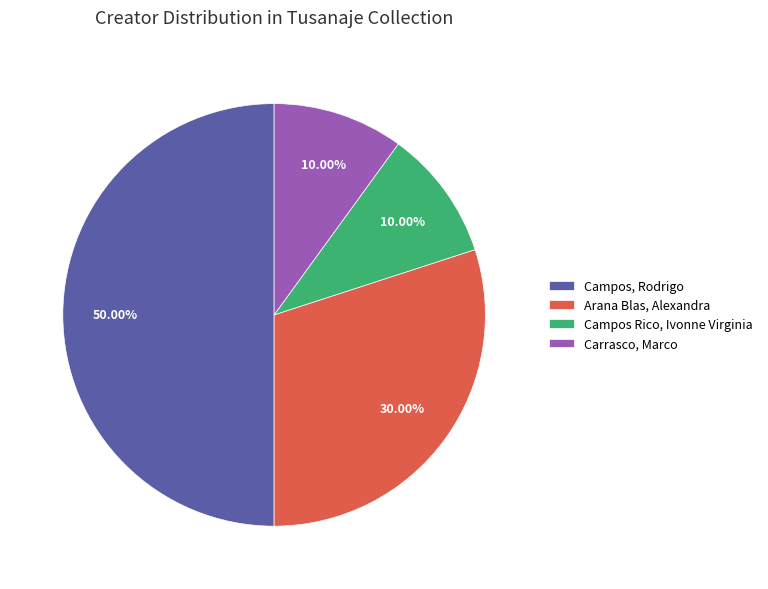

Is it true that Campos Rico, Ivonne Virginia is 10% of the pie?

True